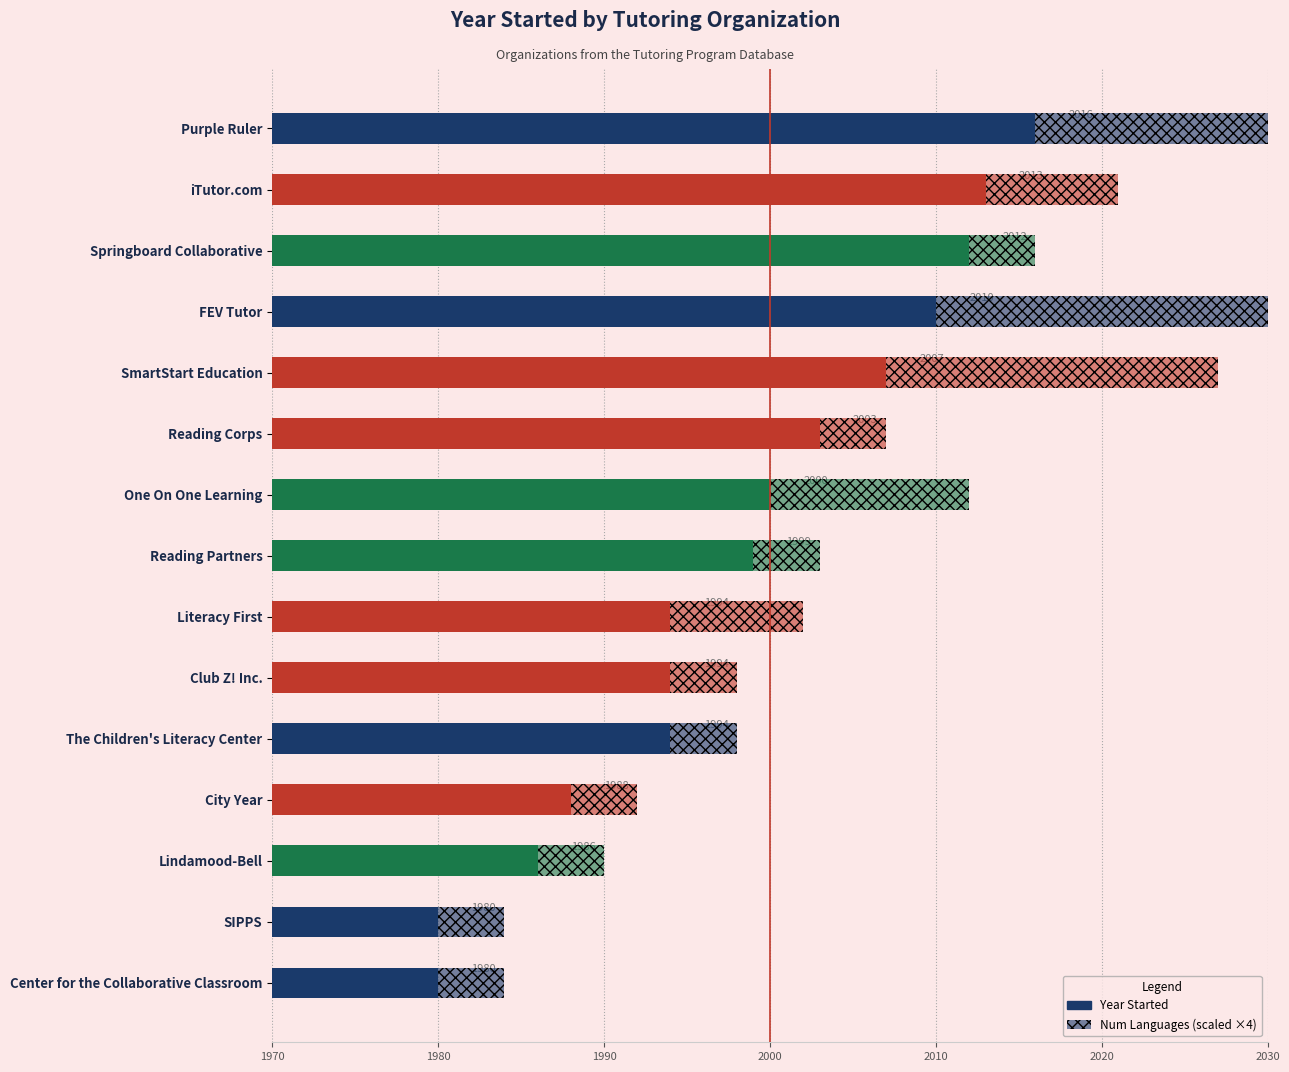

What position from the left is Springboard Collaborative?

3